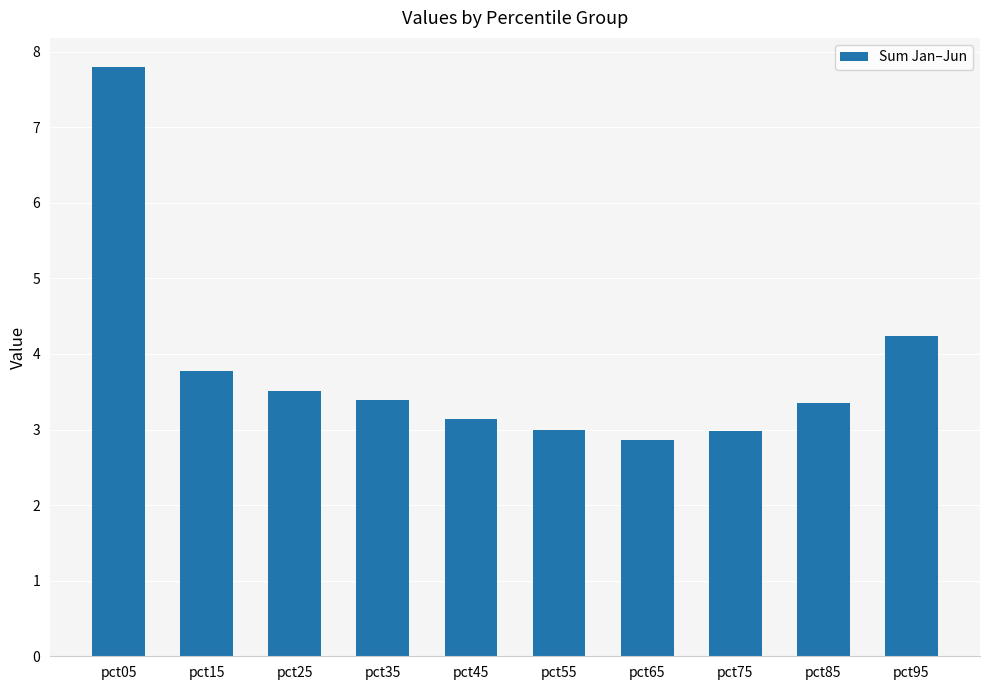

Which label corresponds to the smallest value in the chart?

pct65